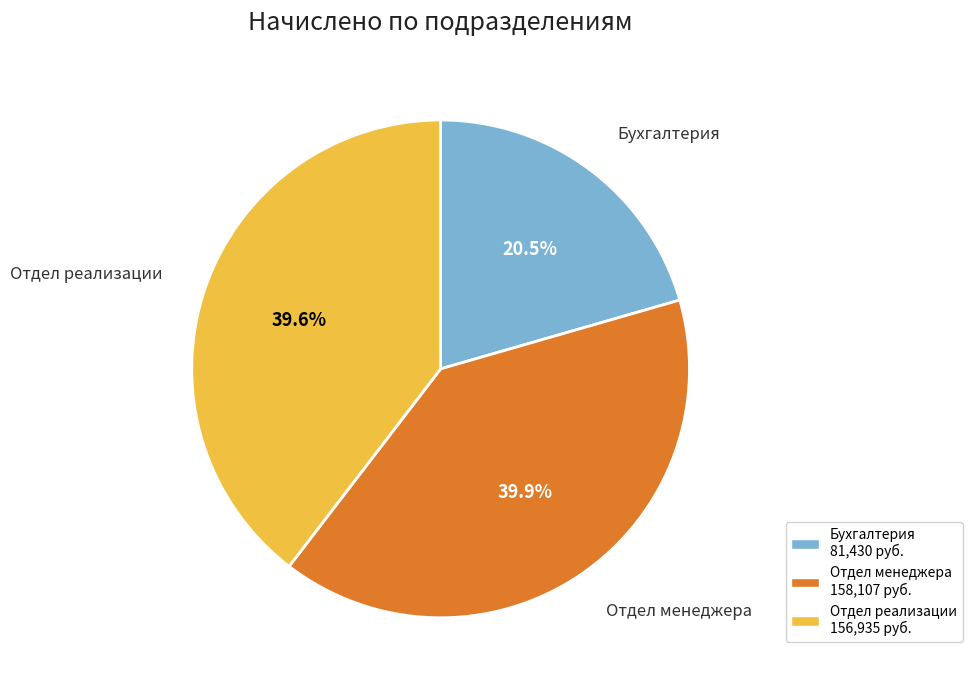

To the nearest percent, what portion does Отдел менеджера represent?

40%